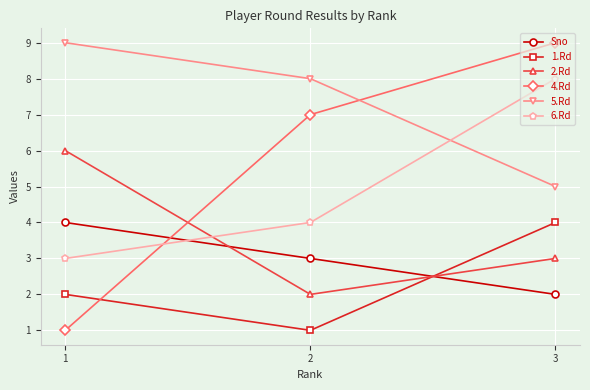

Is it true that 4.Rd equals 1 at 1?

True